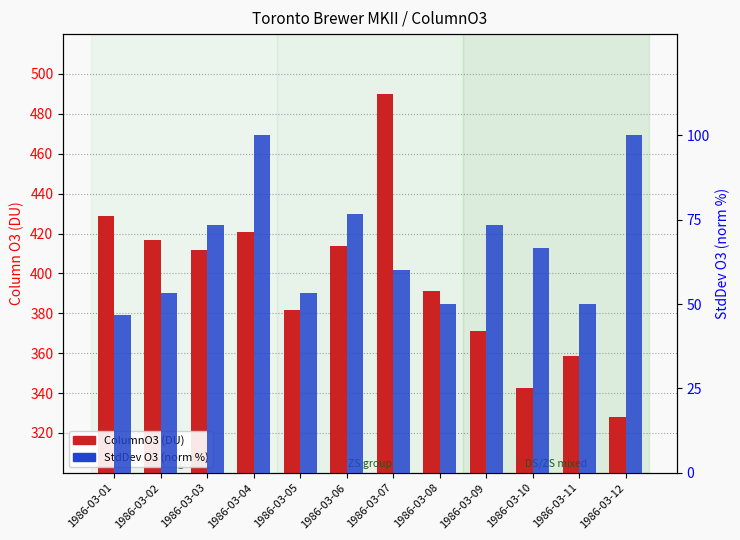

Which series has the largest total across all categories?

ColumnO3 (DU)